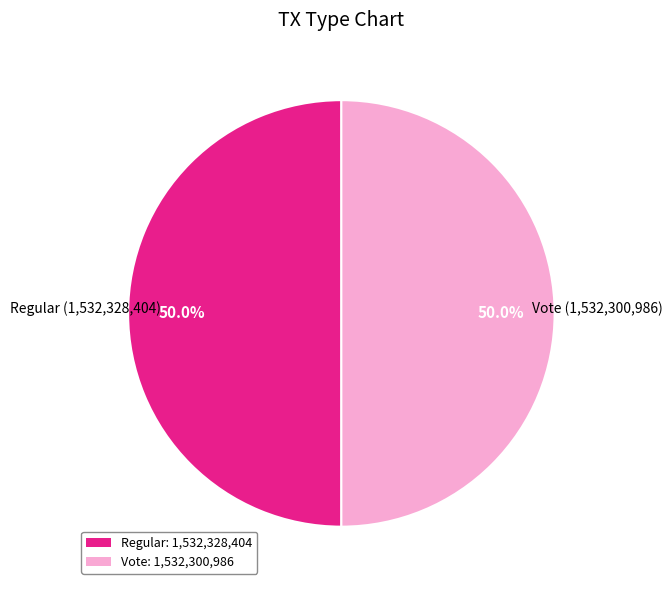

What is the ratio of the value at Regular to the value at Vote?

1.0